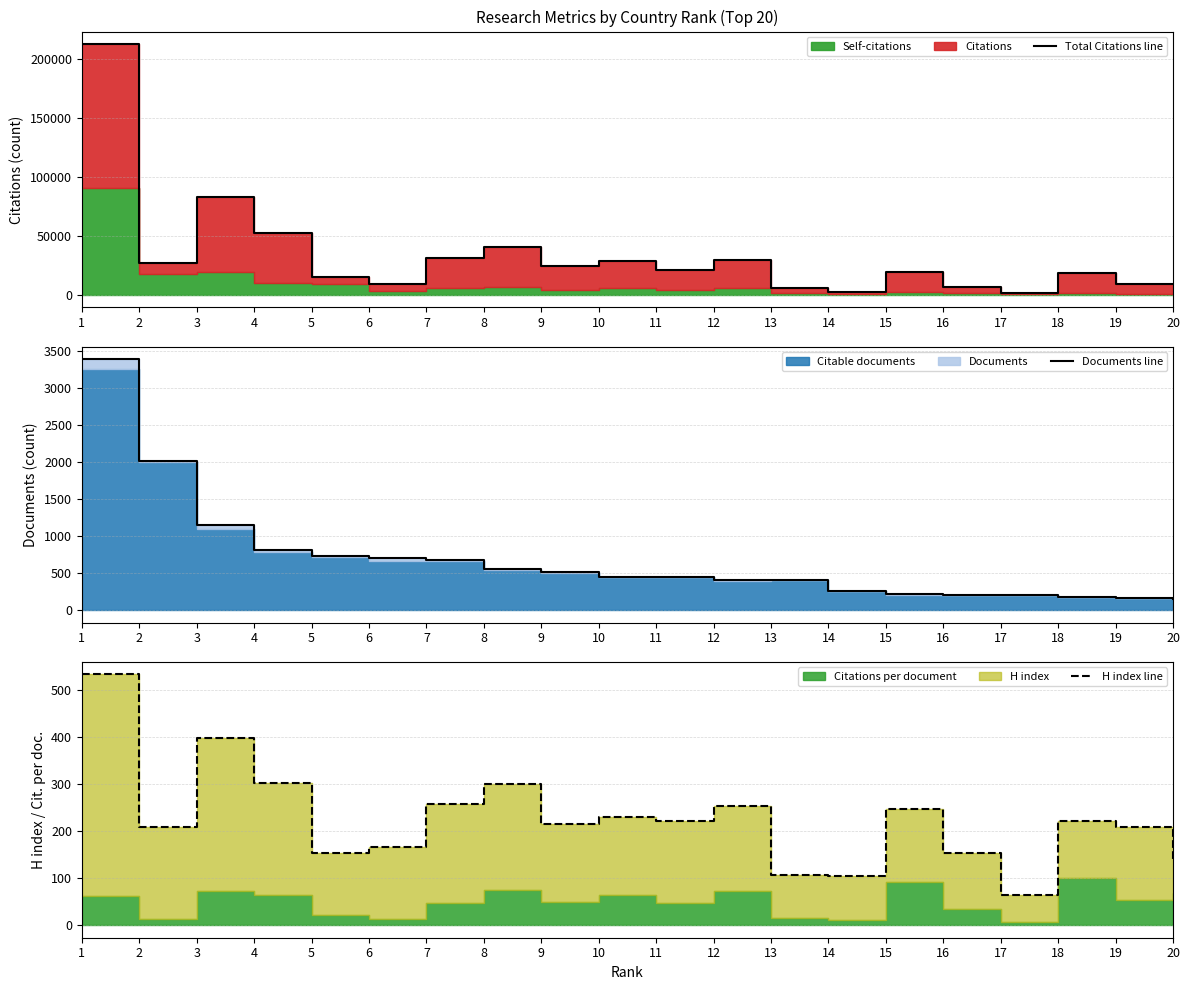

Does the chart display data point markers on the line(s)?

No